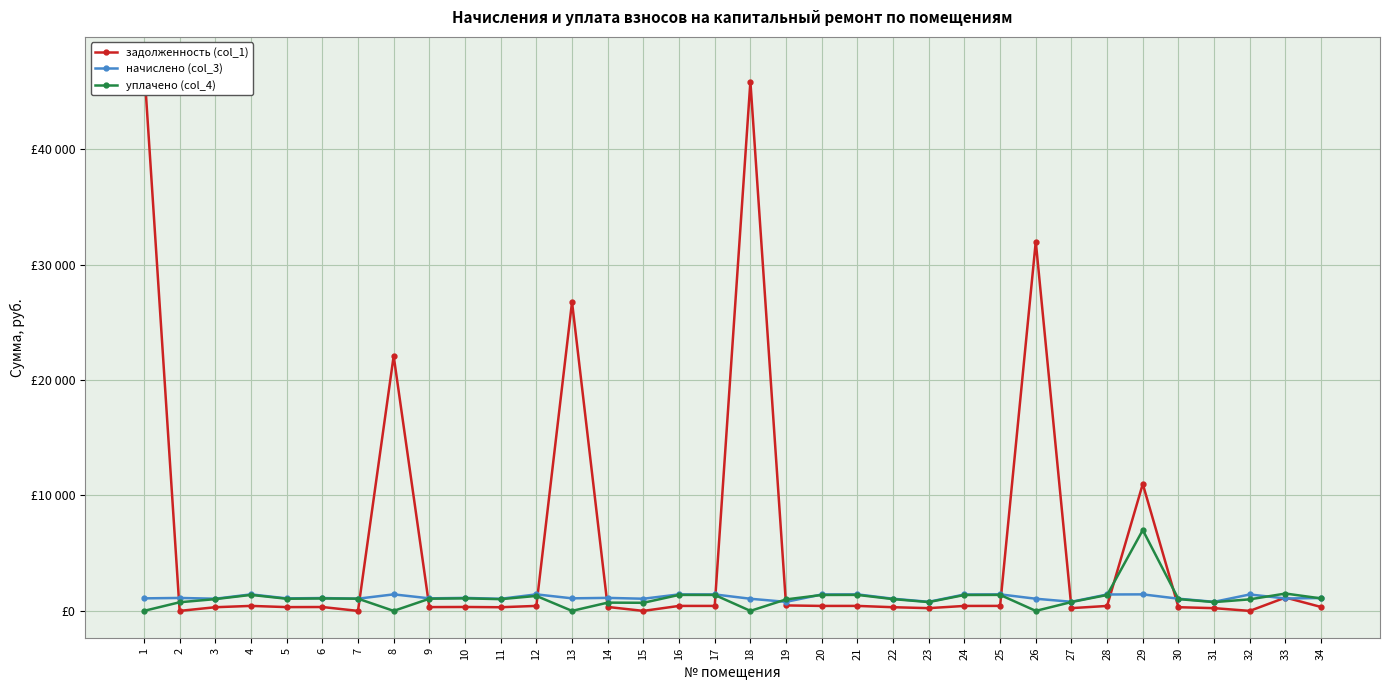

The value of уплачено (col_4) at 7 is 1057.7. True or false?

True